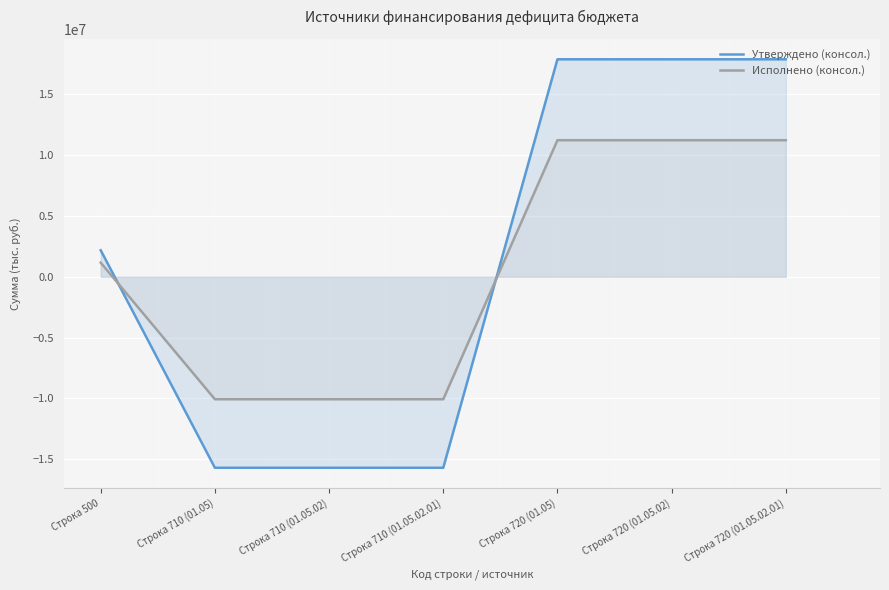

How many lines are shown in the chart?

2